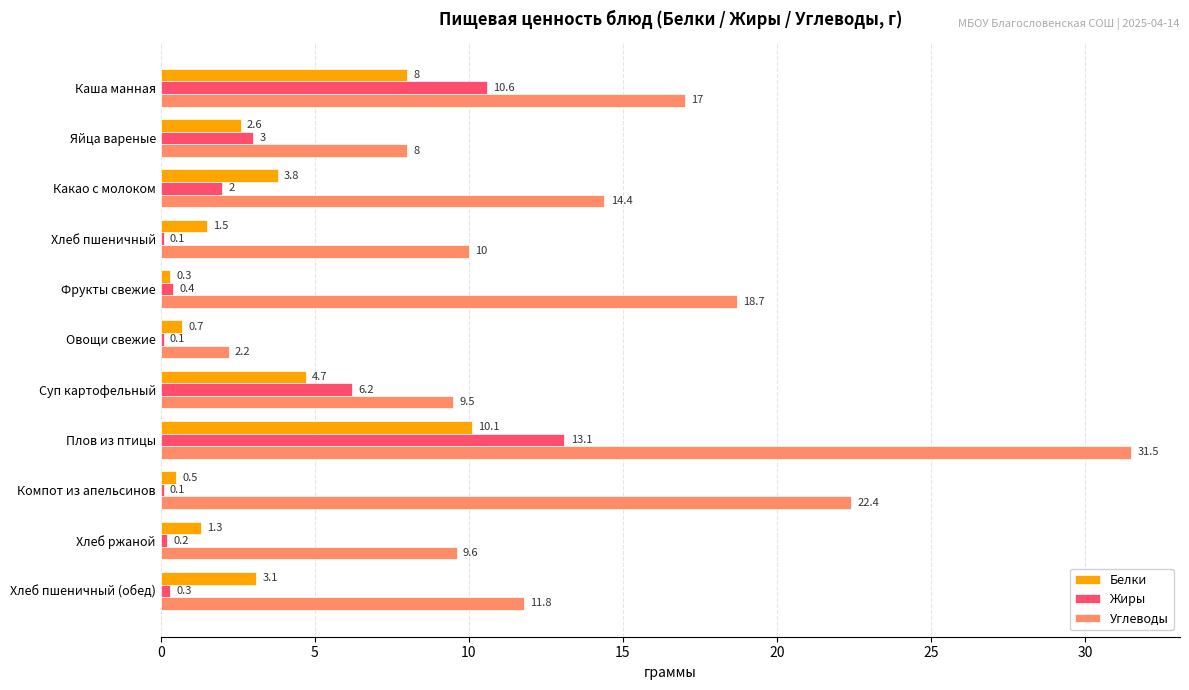

The Белки series shows 3.8 at Какао с молоком. True or false?

True